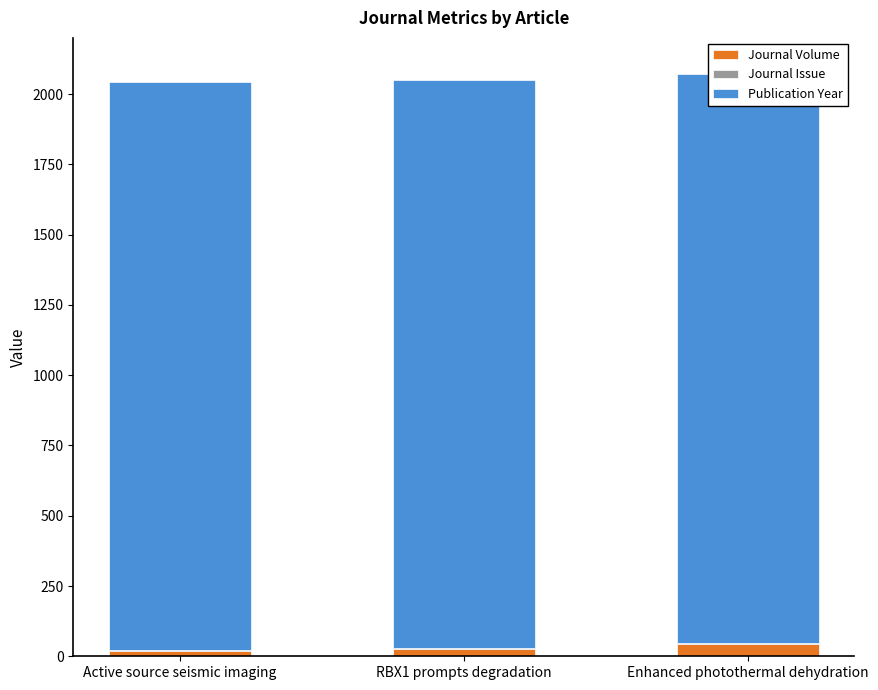

Which has a higher value, Active source seismic imaging or Enhanced photothermal dehydration?

Enhanced photothermal dehydration